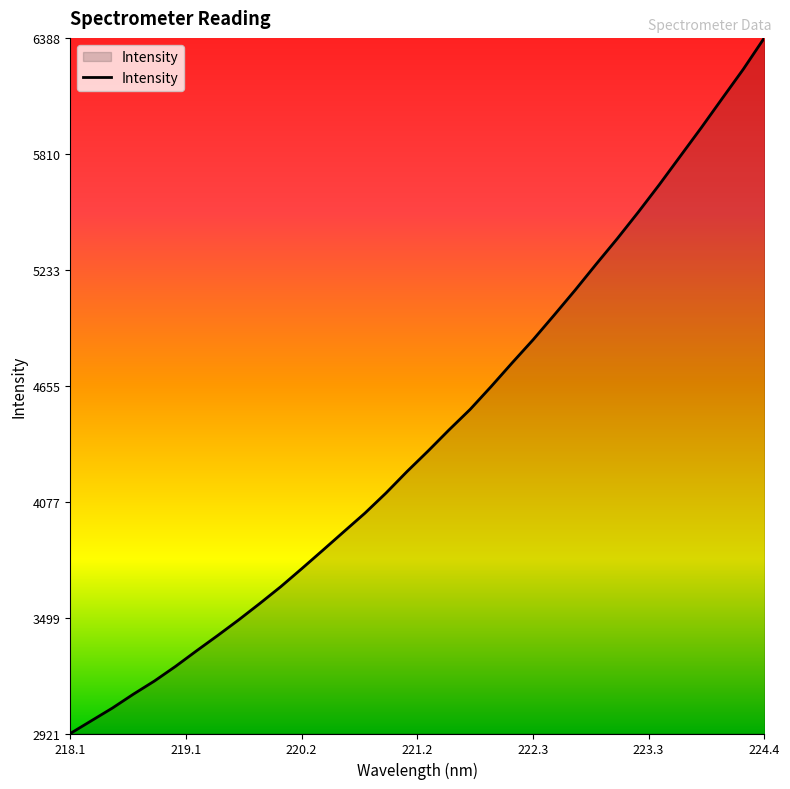

What is the minimum value shown in the chart?

2921.2